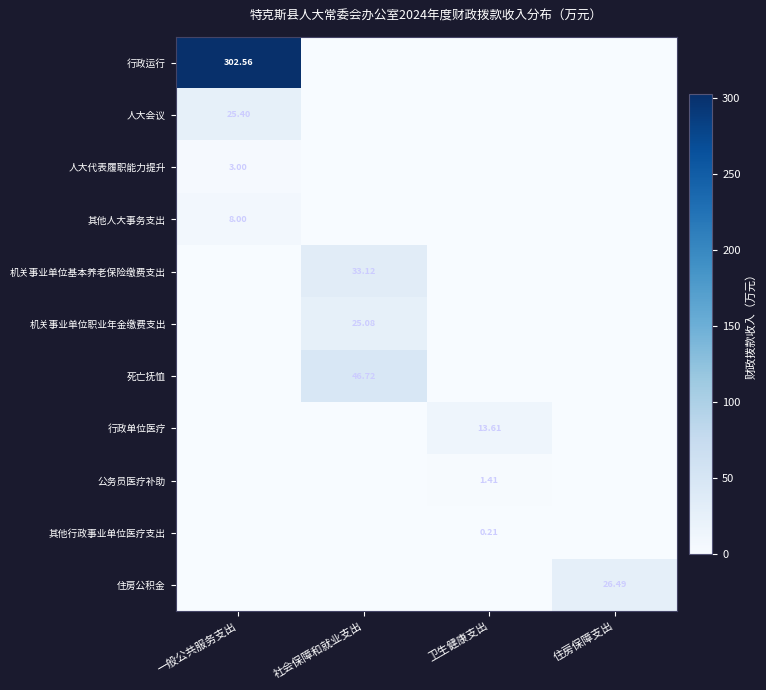

True or false: 公务员医疗补助 has a value of 0.5 at 住房保障支出.

False